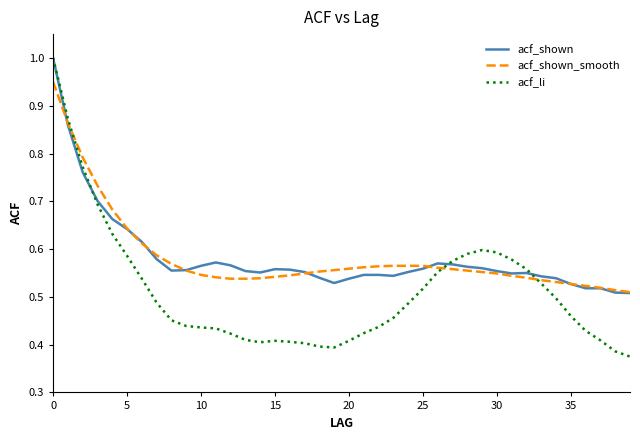

What are all the series names shown in the legend?

acf_shown, acf_shown_smooth, acf_li